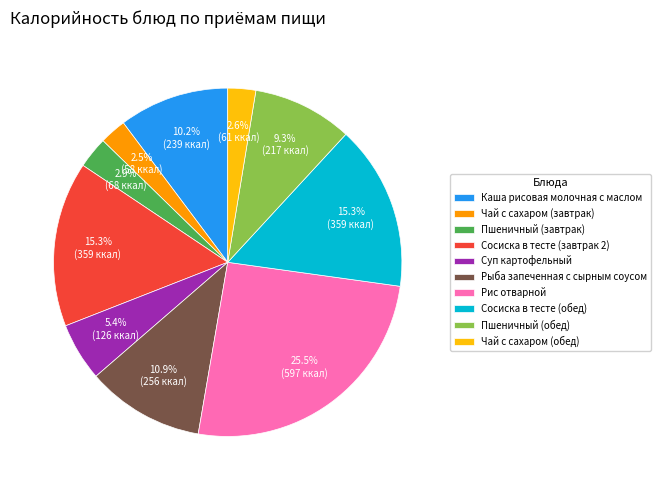

Which category has the biggest portion of the pie?

Рис отварной